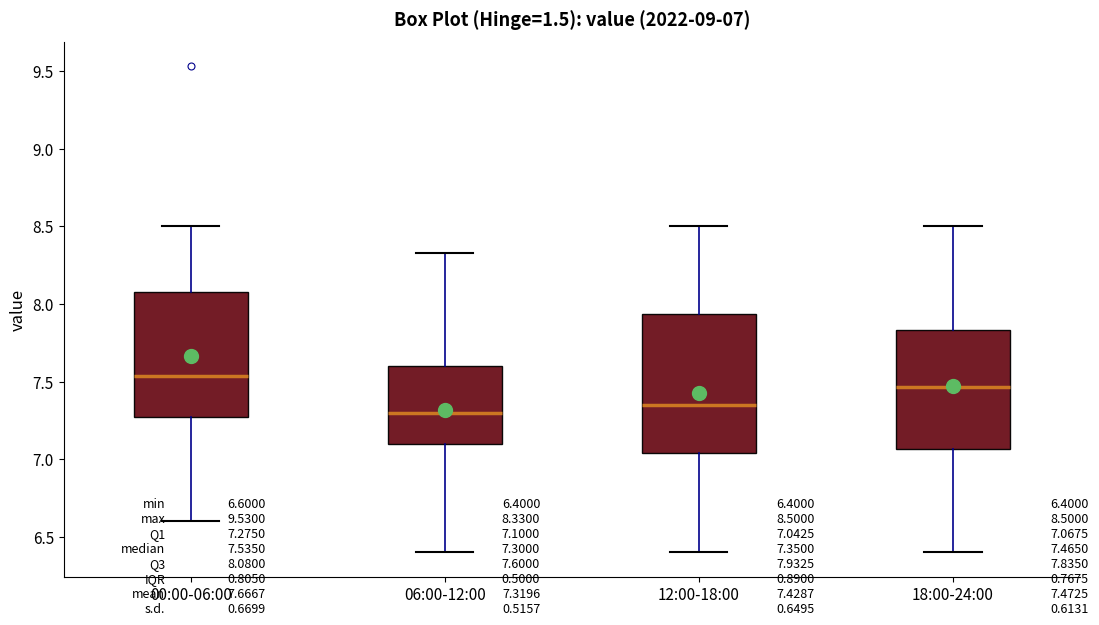

Which box is the tallest, from its lower edge to its upper edge?

12:00-18:00